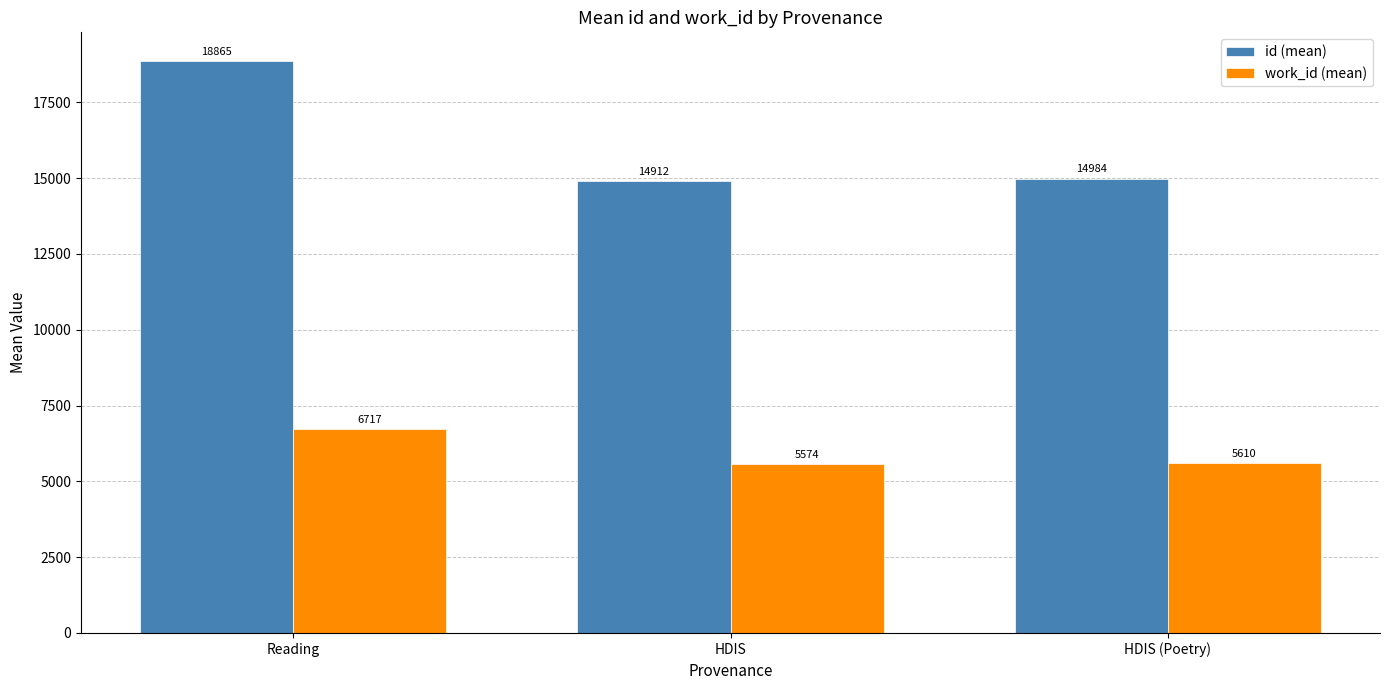

What is the maximum value for id (mean)?

18864.6